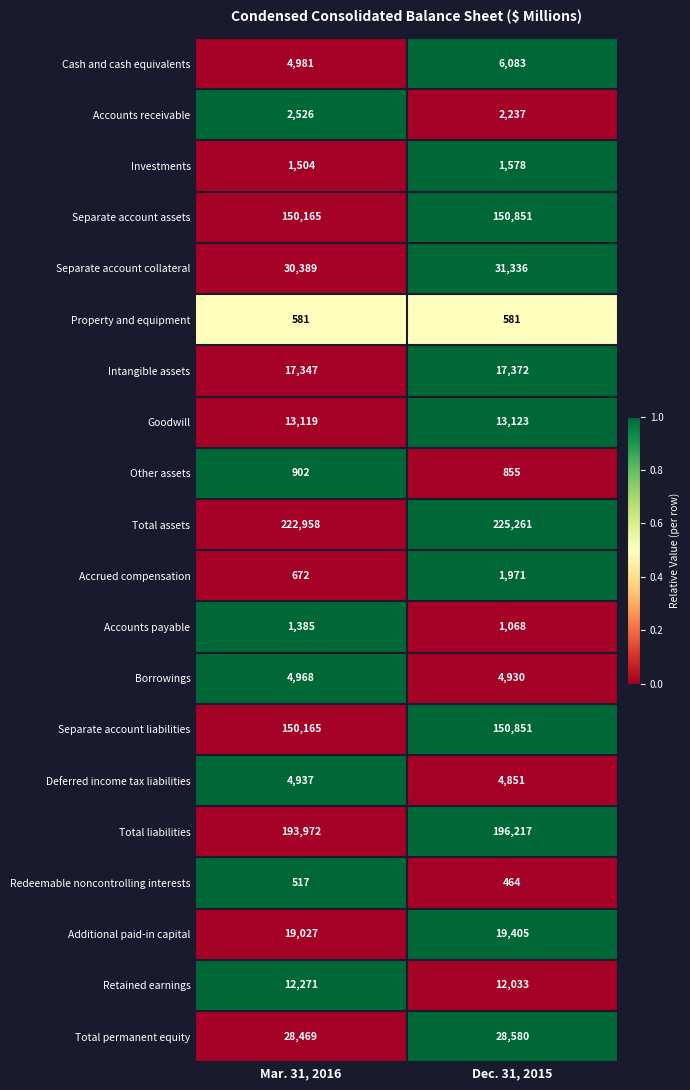

What is the difference between the maximum and minimum values in the Separate account liabilities series?

686